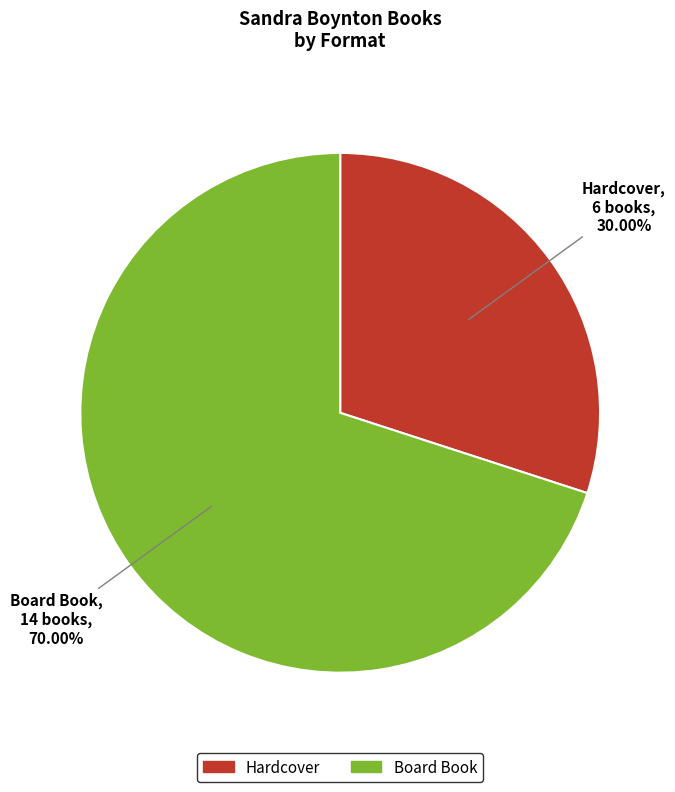

Combined, do Hardcover and Board Book account for over 50%?

Yes